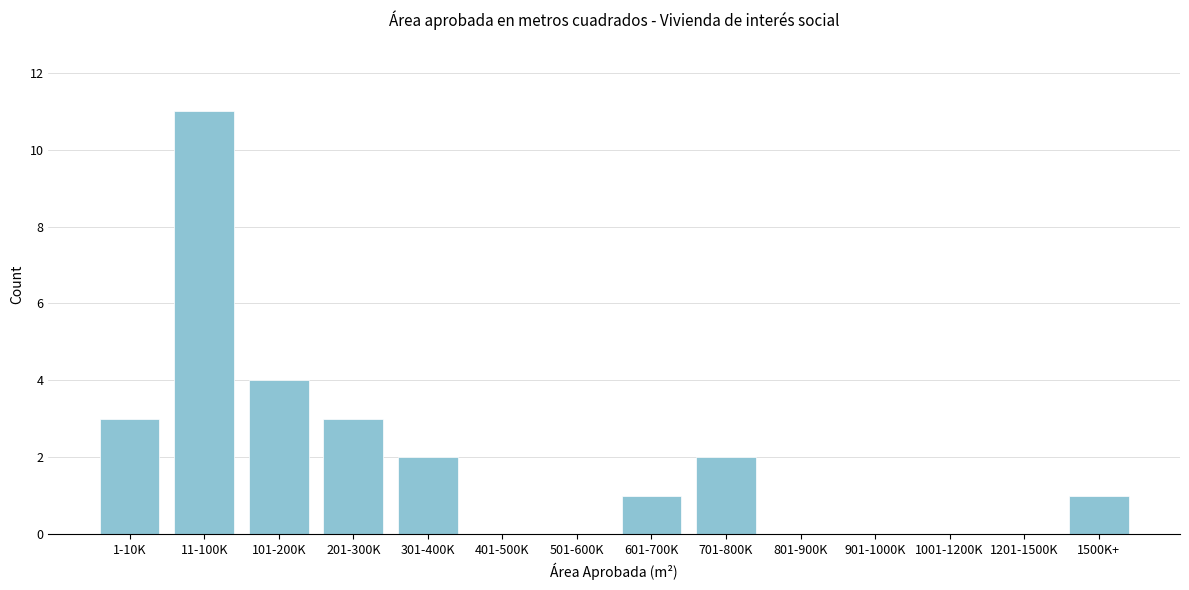

Reading left to right, extract all data points from this chart.

1-10K=3	11-100K=11	101-200K=4	201-300K=3	301-400K=2	401-500K=0	501-600K=0	601-700K=1	701-800K=2	801-900K=0	901-1000K=0	1001-1200K=0	1201-1500K=0	1500K+=1